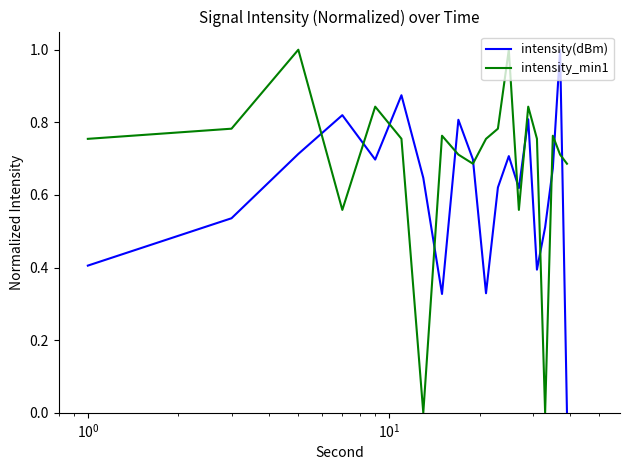

What is the maximum value shown in the chart?

1.0